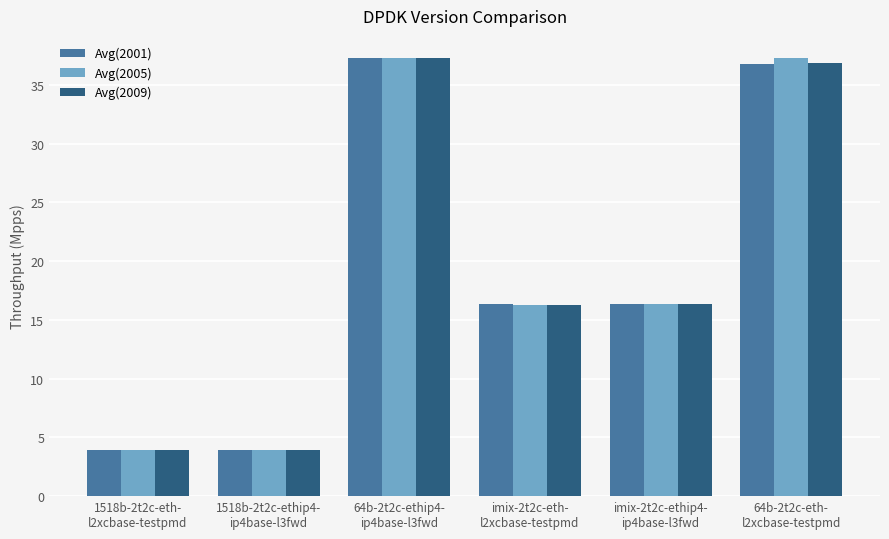

Where does the Avg(2005) series first go above 16?

64b-2t2c-ethip4-
ip4base-l3fwd